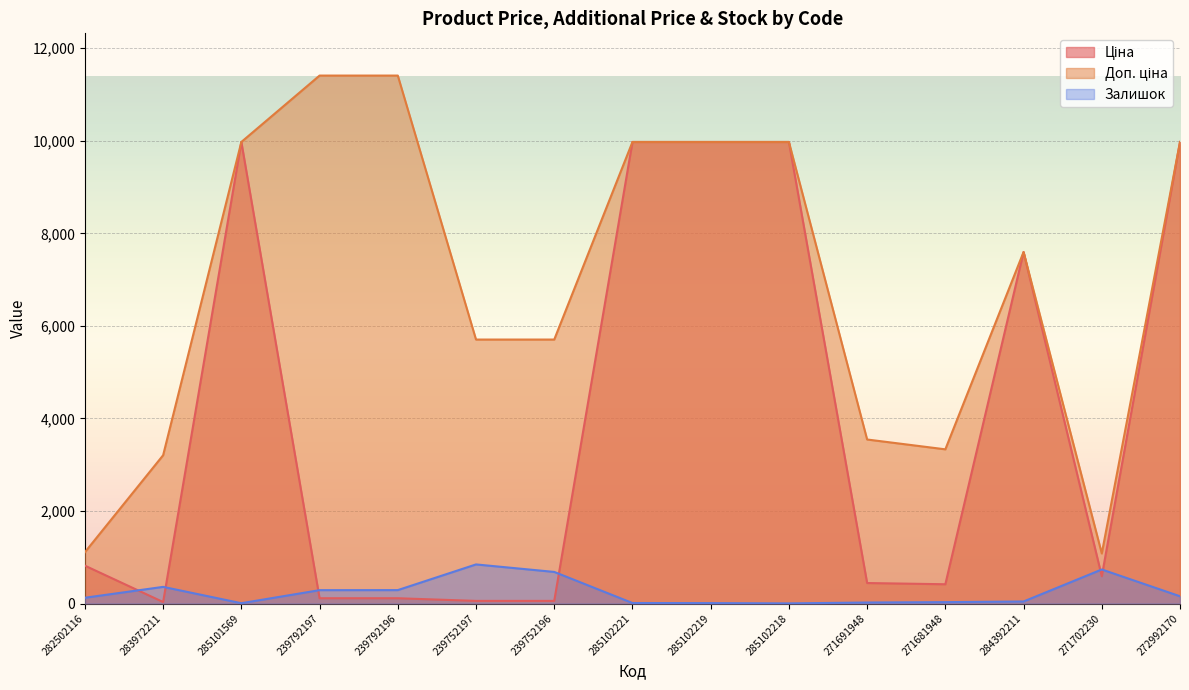

True or false: Доп. ціна and Ціна intersect in this chart.

False